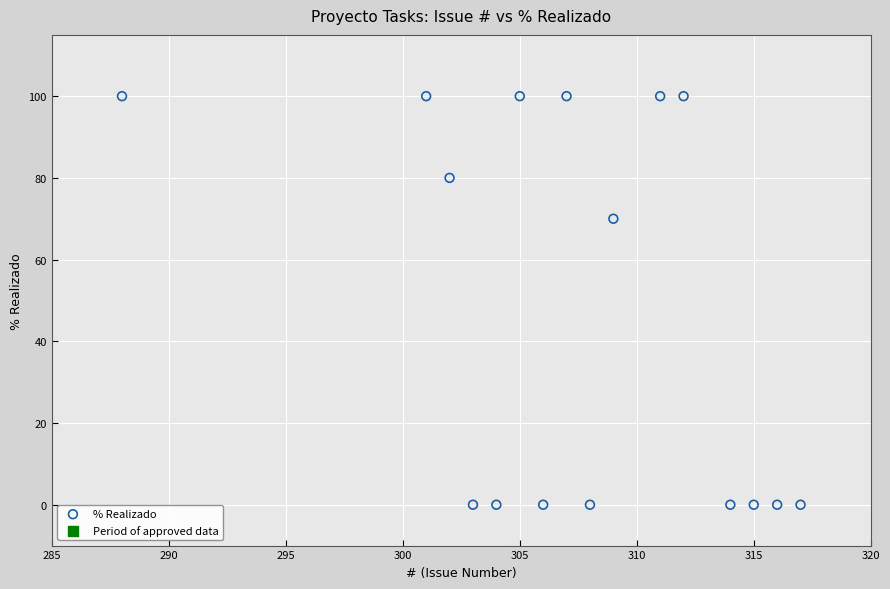

What is the range of X values (max minus min)?

29